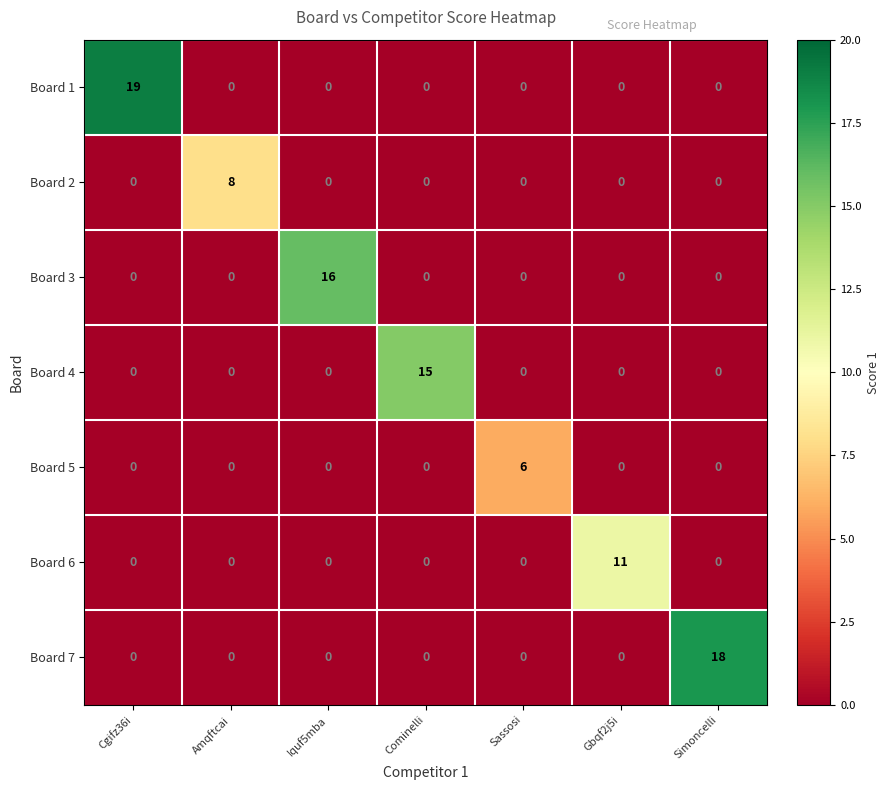

Which series has the largest range (max minus min)?

Board 1